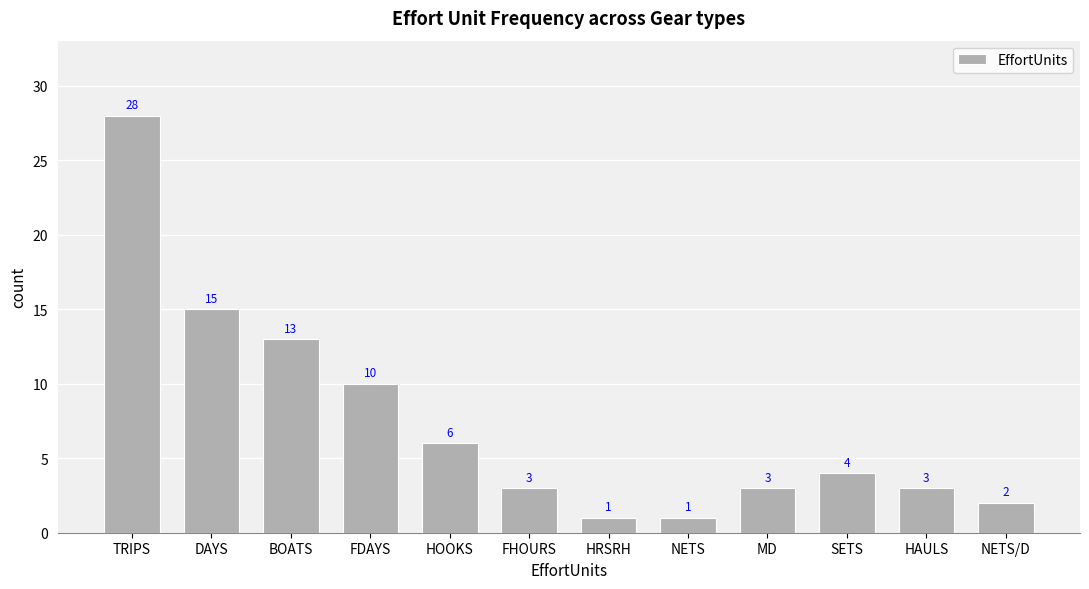

What is the difference between the values at DAYS and FHOURS?

12